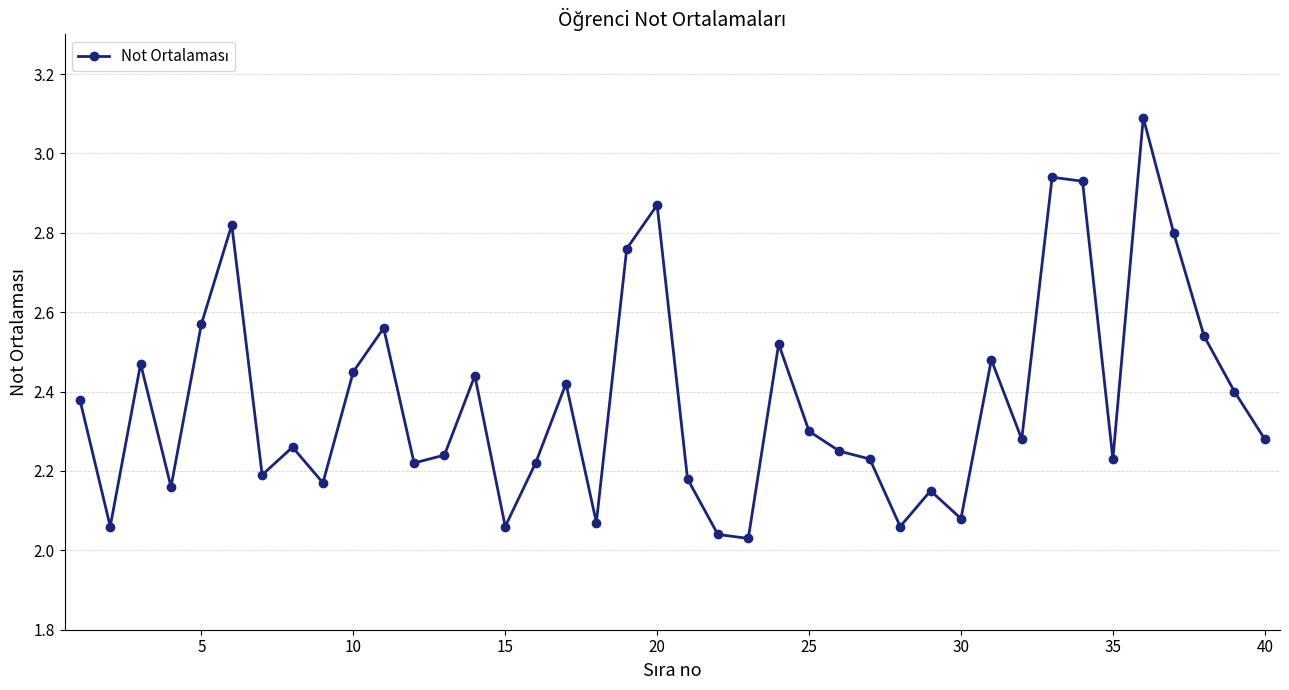

What is the greatest value displayed?

3.1